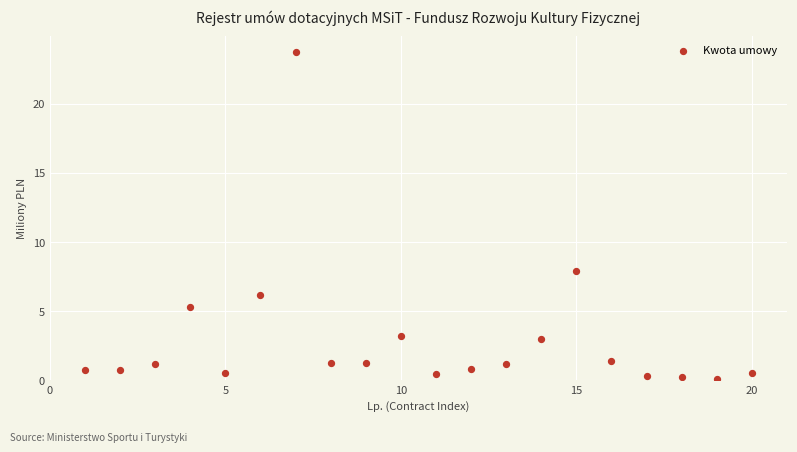

What is the range of Y values (max minus min)?

23.6